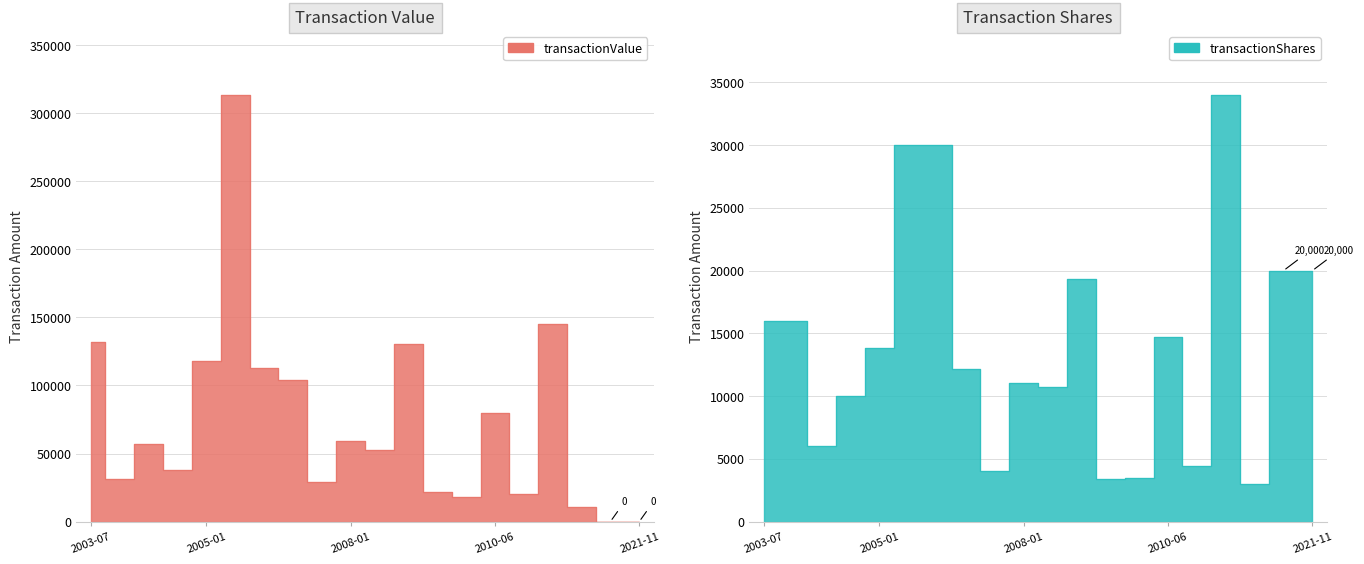

What is the value of the transactionValue point at the 13th from the left?

21692